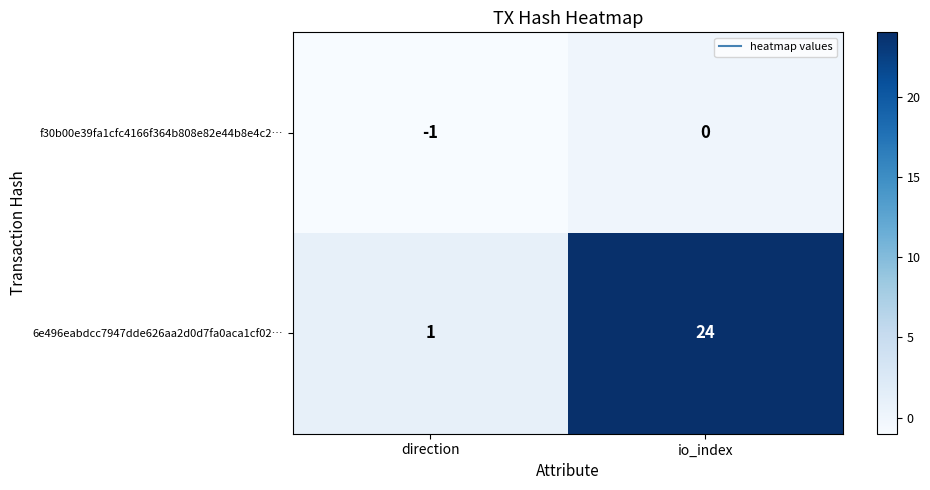

How many categories are shown in the chart?

2